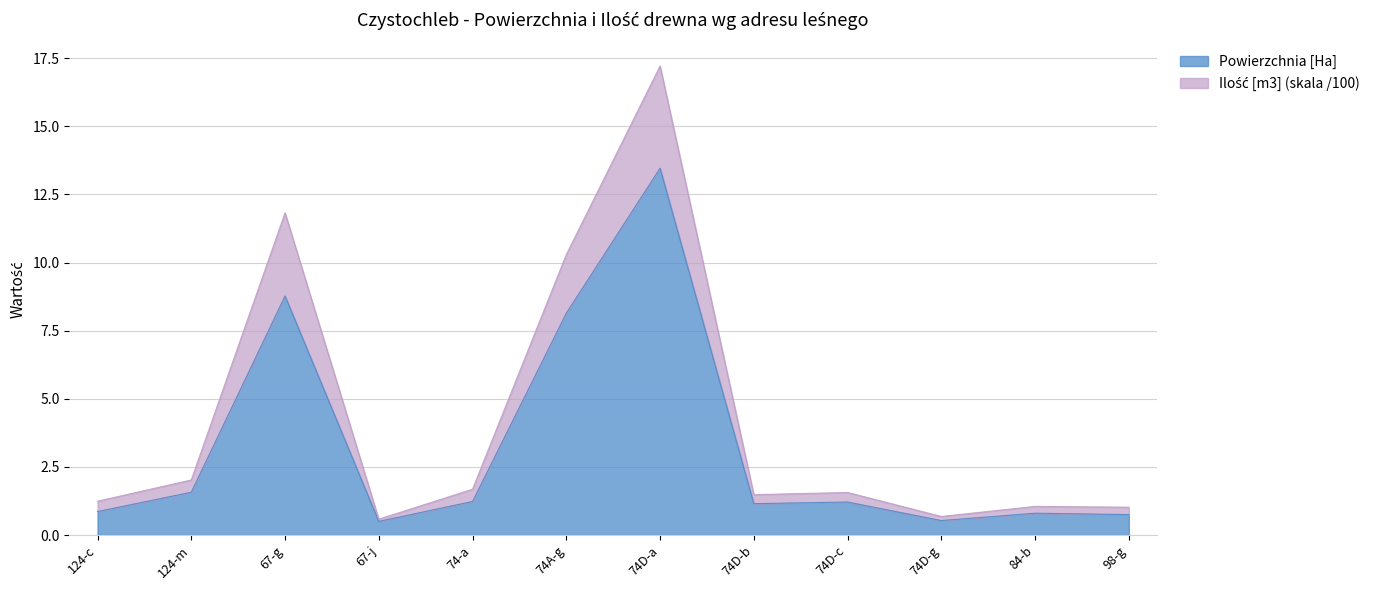

What are all the series names shown in the legend?

Powierzchnia [Ha], Ilość [m3]